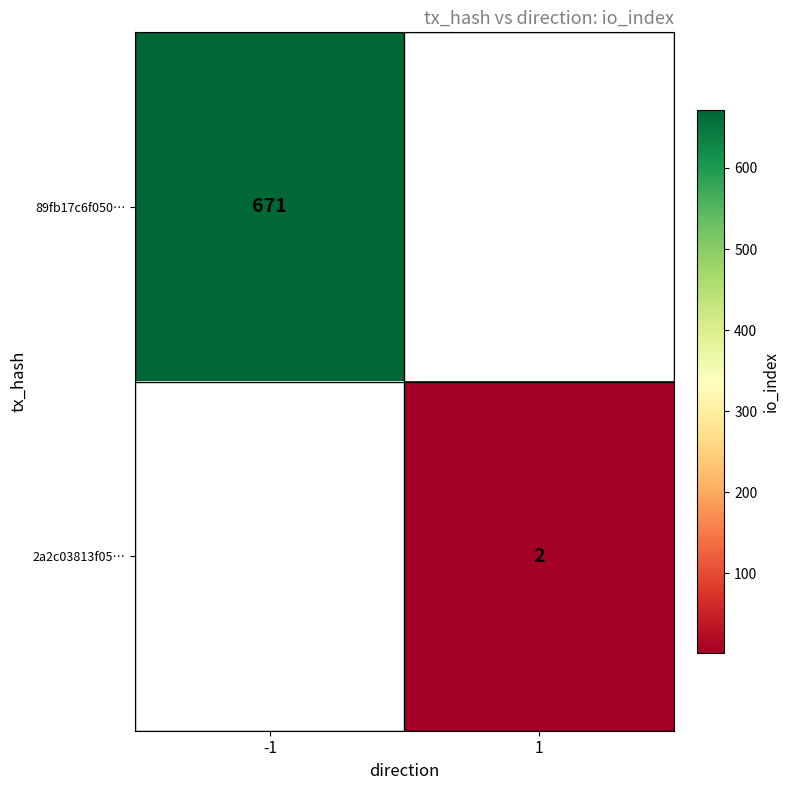

True or false: 89fb17c6f050… has a value of 898.5 at -1.

False